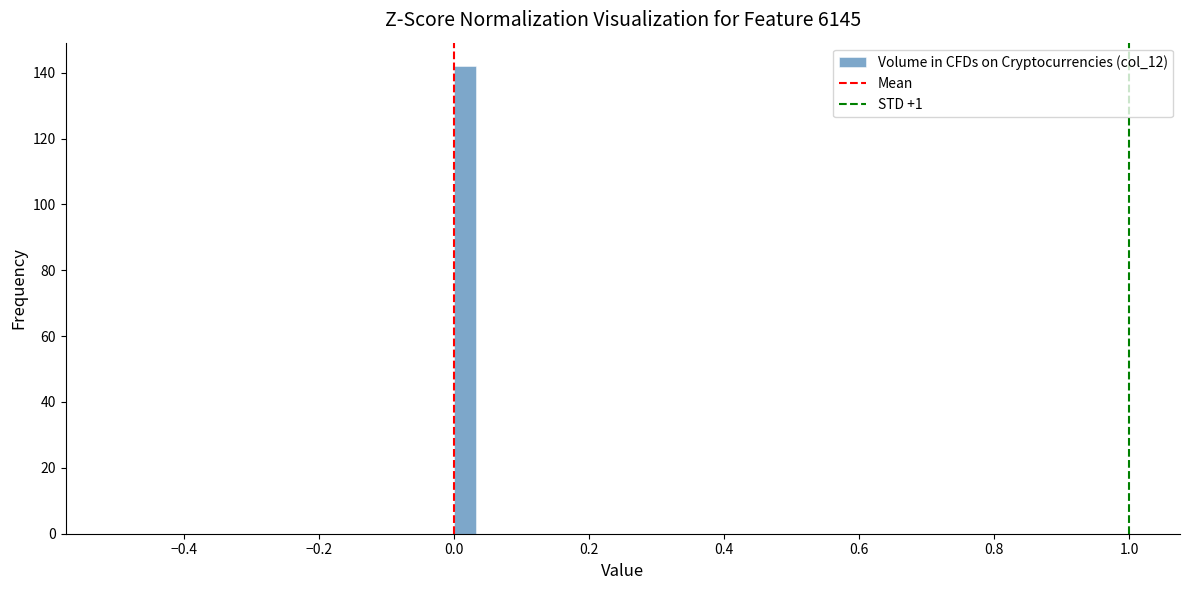

Around what value on the x-axis is the tallest bar? Give the approximate position of its centre, as read against the axis.

0.02